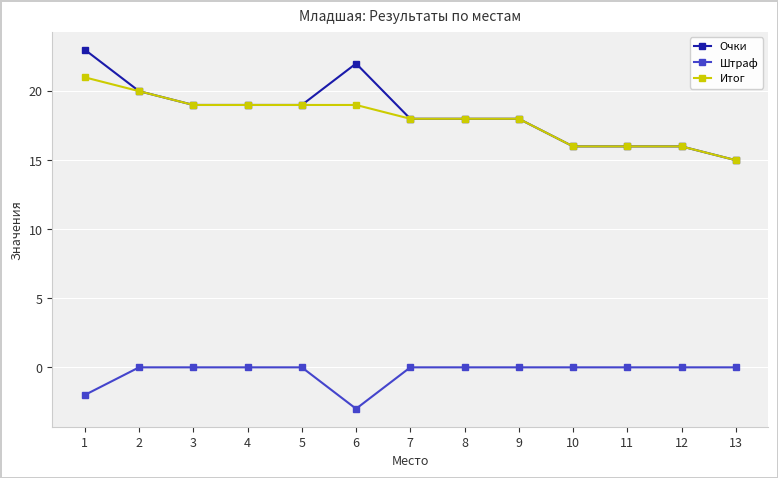

Does the chart display data point markers on the line(s)?

Yes